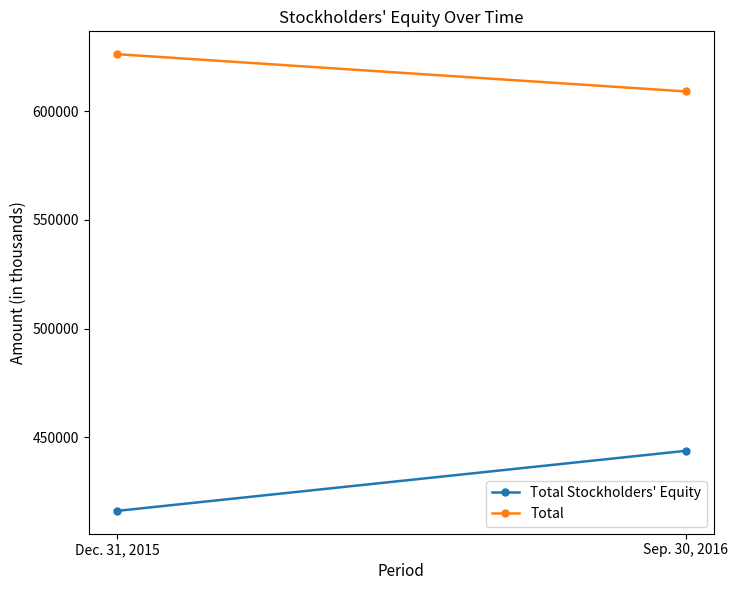

How many lines are shown in the chart?

2